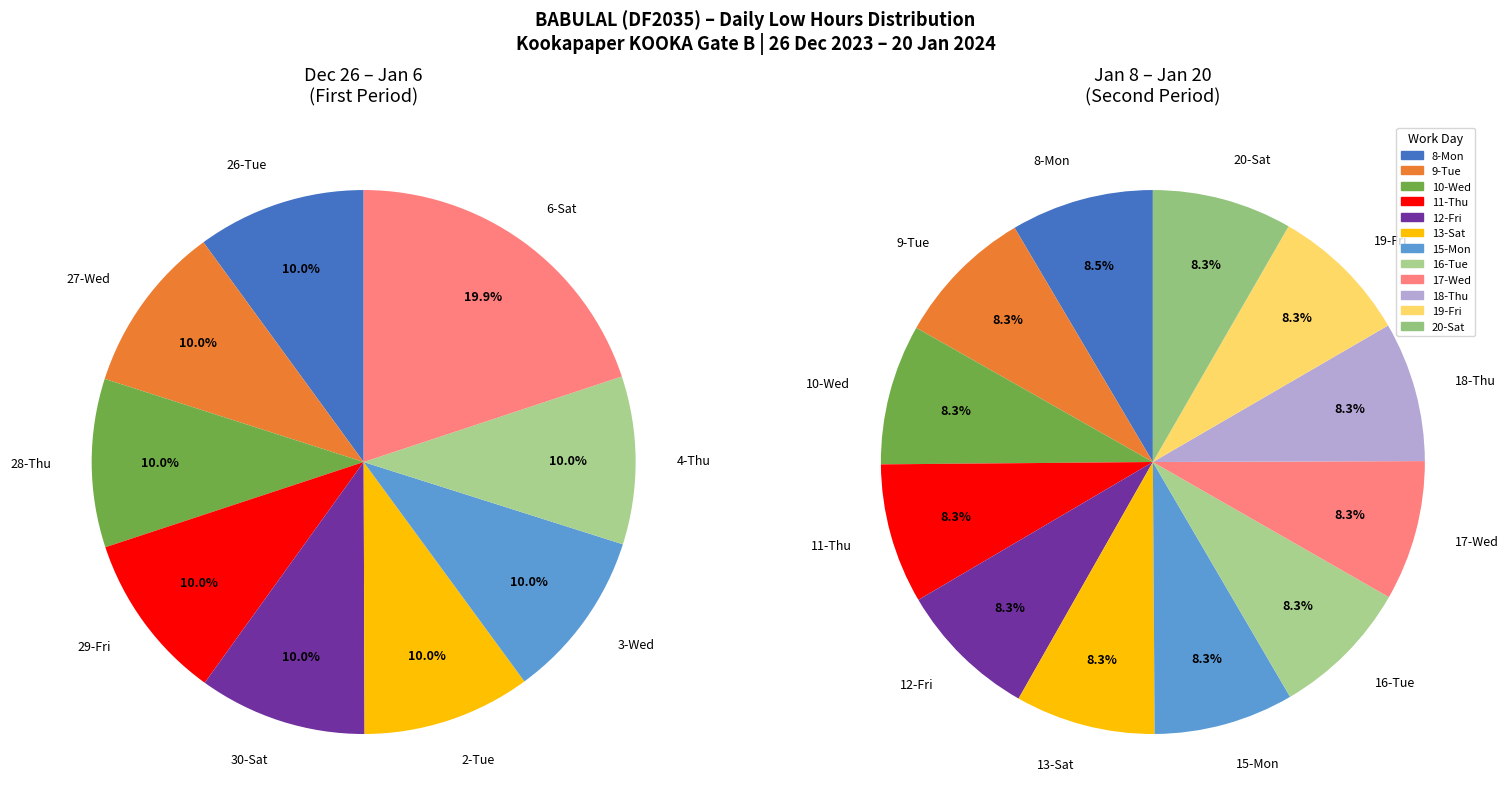

Which slice is the largest?

6-Sat